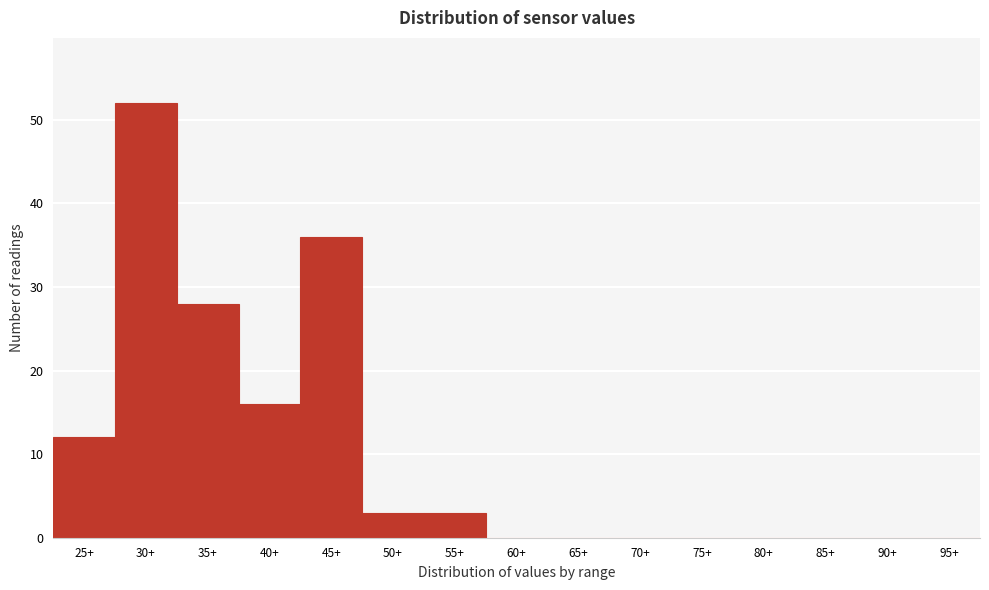

Reading right to left, what are all the values shown in this chart?

95+=0	90+=0	85+=0	80+=0	75+=0	70+=0	65+=0	60+=0	55+=3	50+=3	45+=36	40+=16	35+=28	30+=52	25+=12